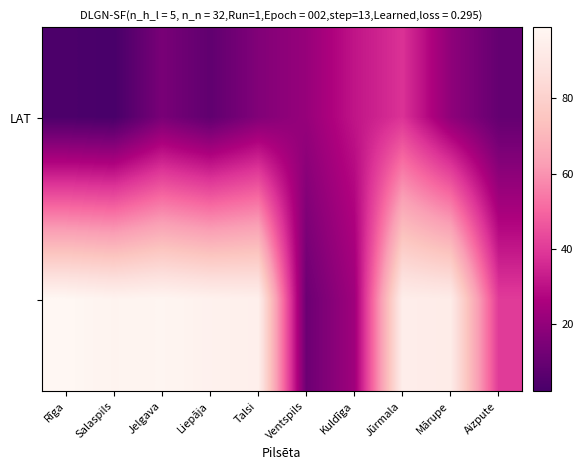

At how many categories does at least one series exceed 9?

10